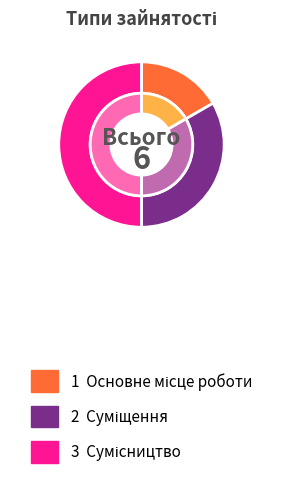

How many segments does this pie chart have?

3